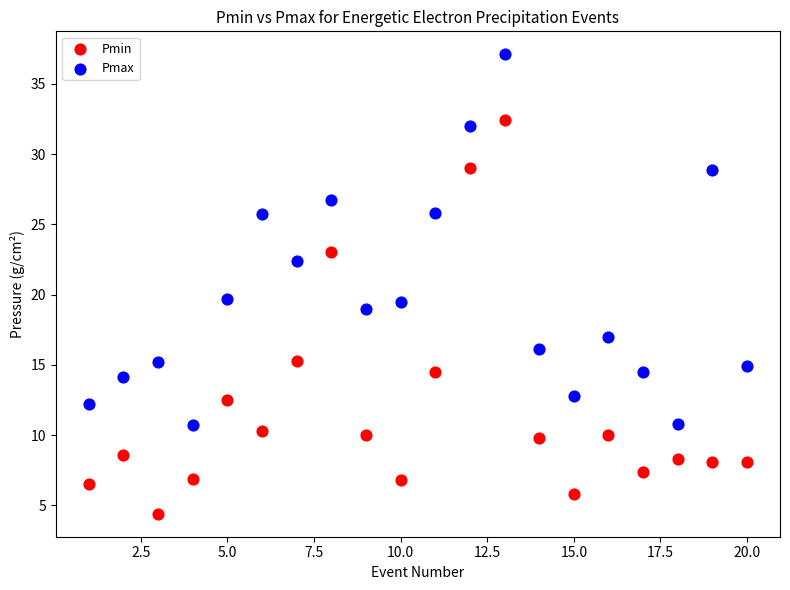

Across all data points, what is the range of X values (max minus min)?

19.0